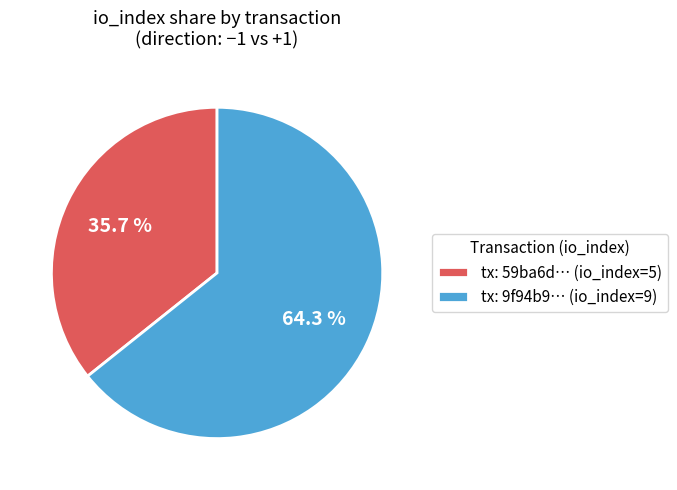

Approximately how many times larger is the value at tx: 9f94b9… (io_index=9) compared to tx: 59ba6d… (io_index=5)?

1.8